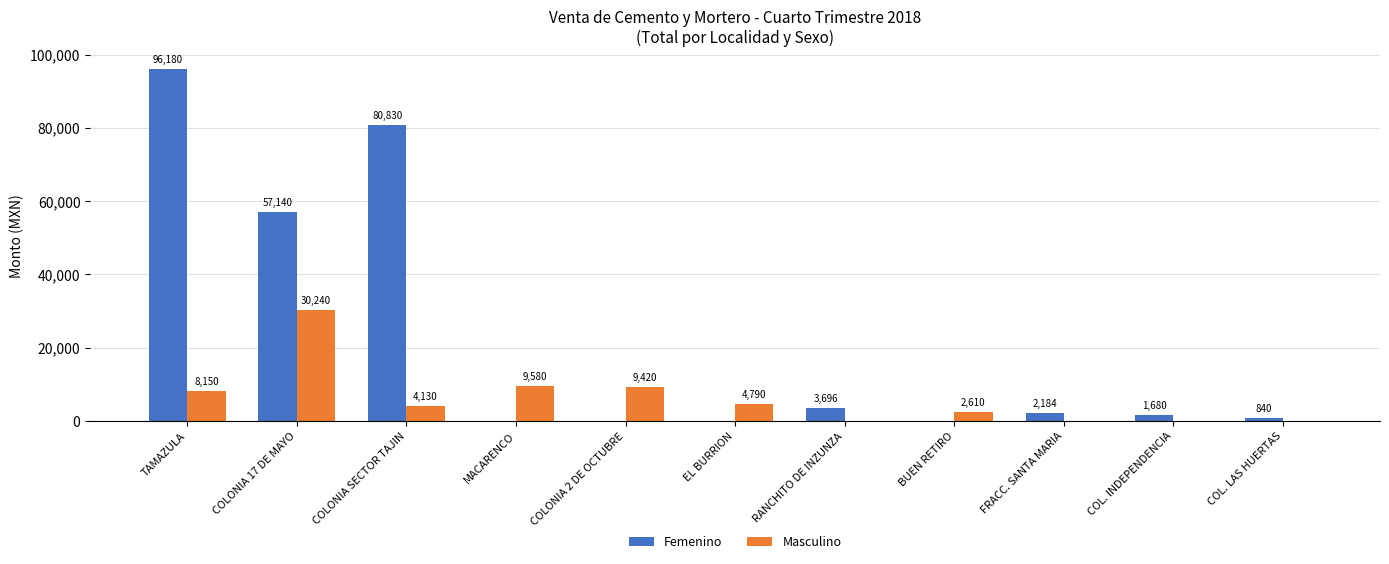

What is the greatest value displayed?

96180